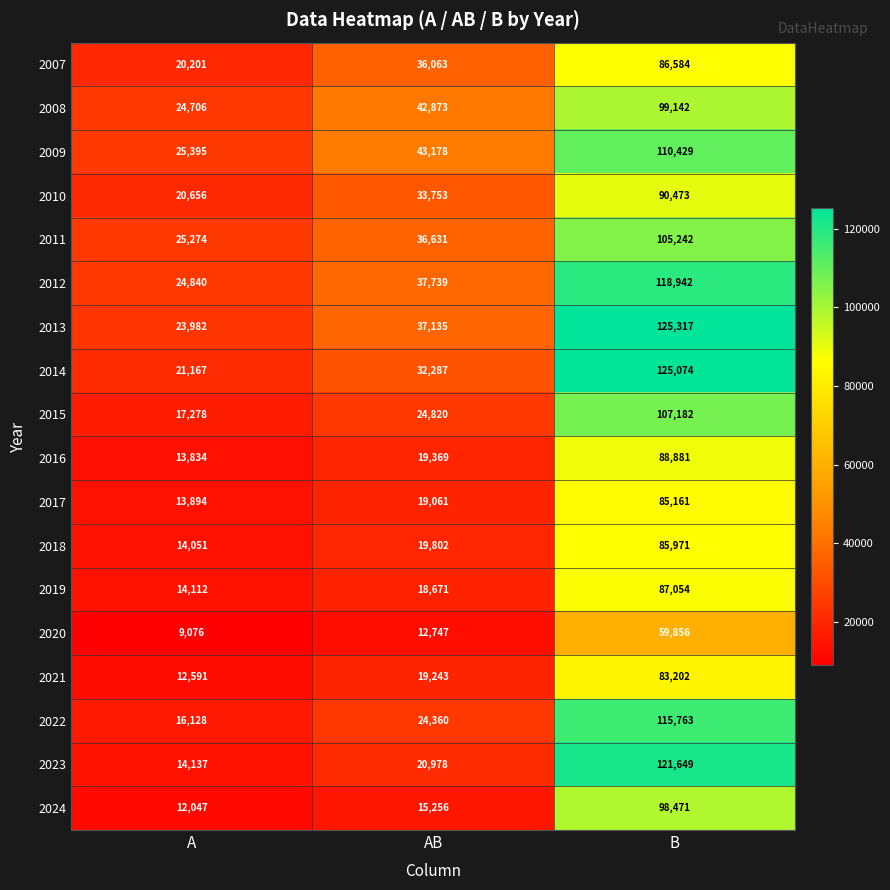

What is the greatest value displayed?

125317